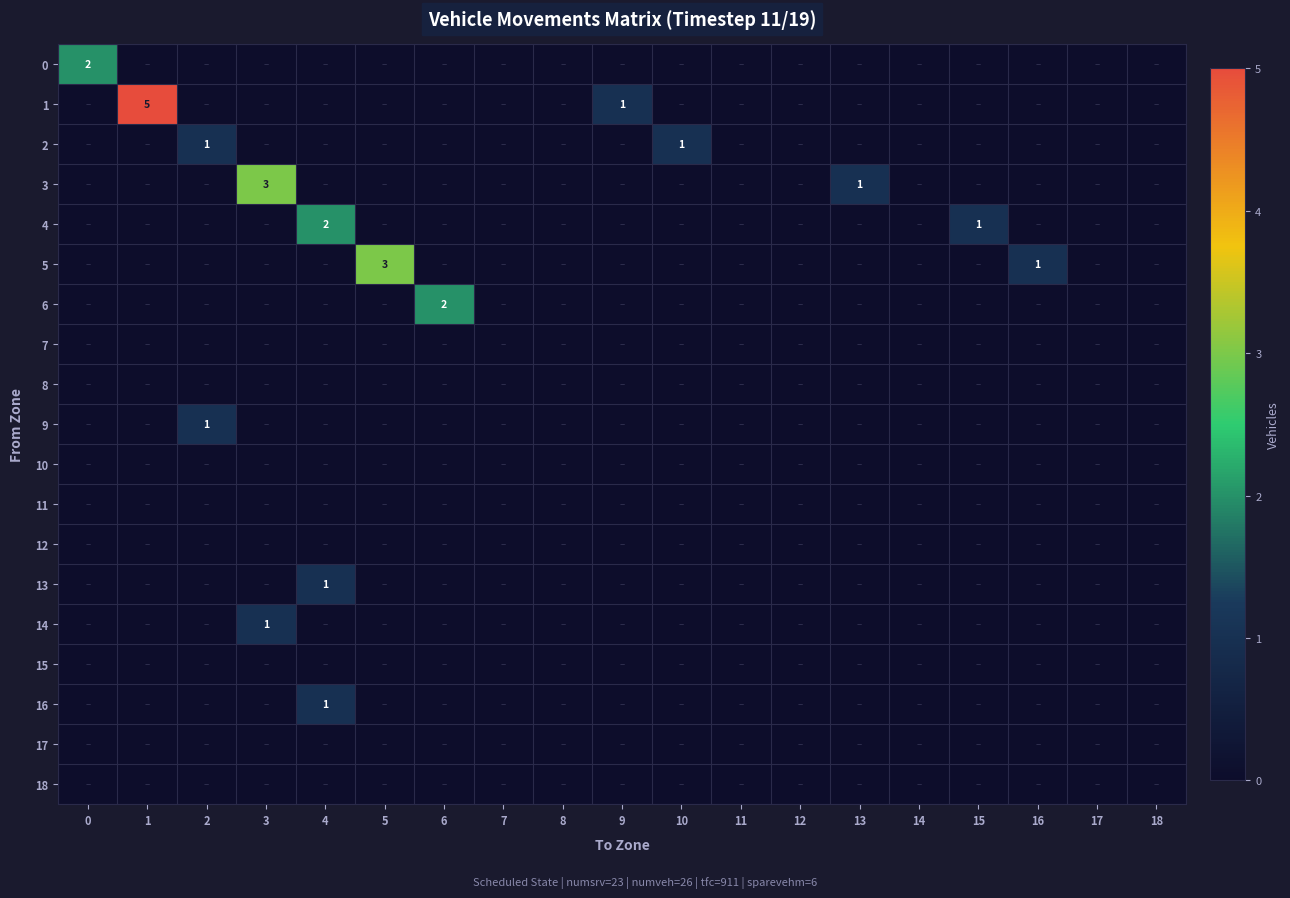

True or false: 13 has a value of 1 at 4.

True